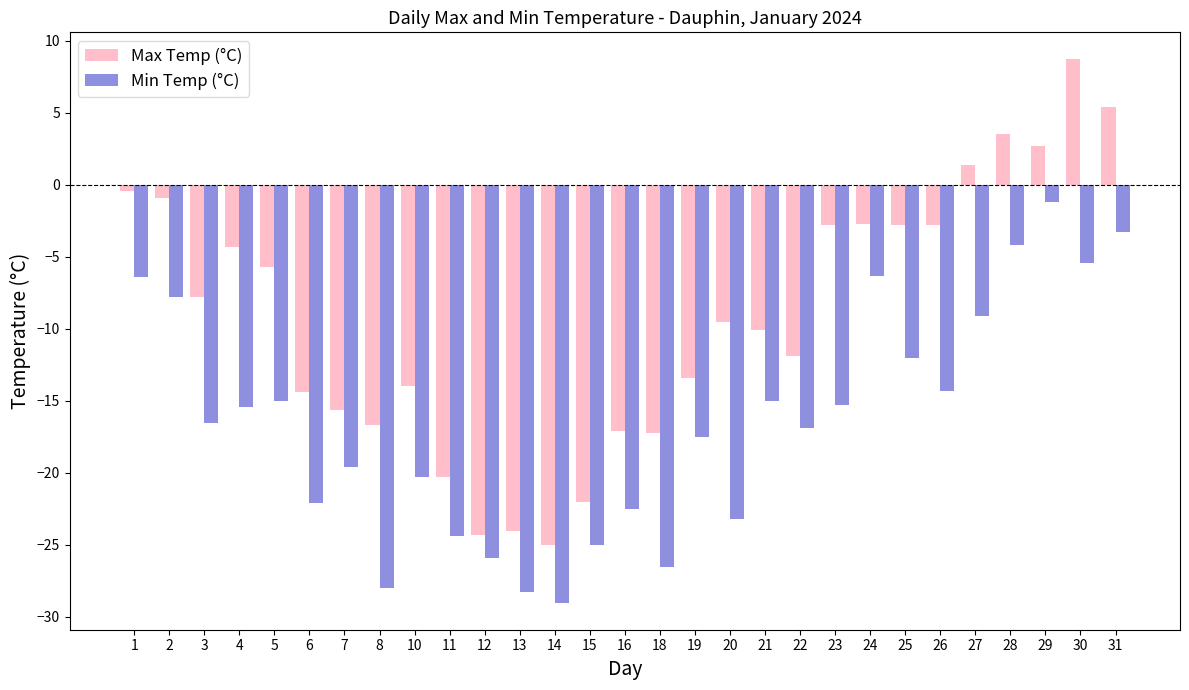

What is the sum of the Min Temp (°C) values at 26 and 14?

-43.3